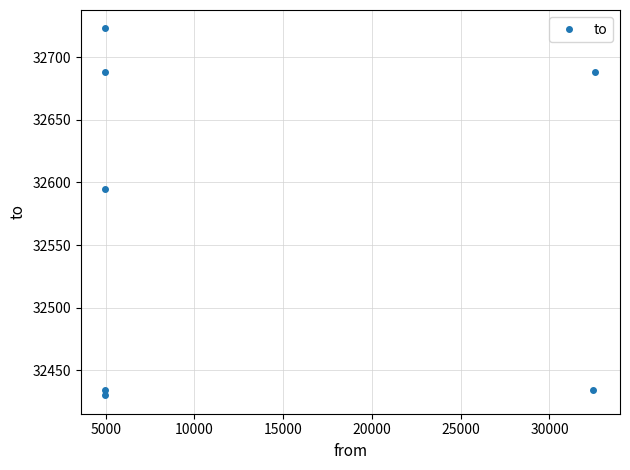

Does the chart display data point markers on the line(s)?

Yes